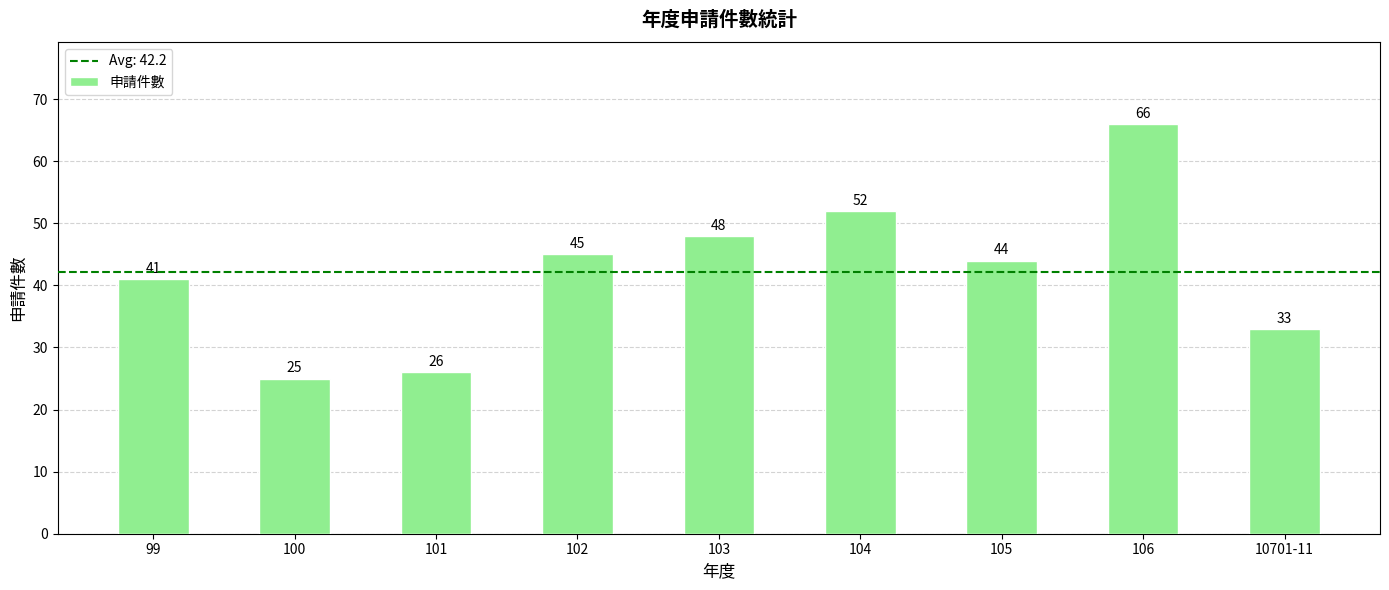

List the labels in order of value, largest first.

106, 104, 103, 102, 105, 99, 10701-11, 101, 100